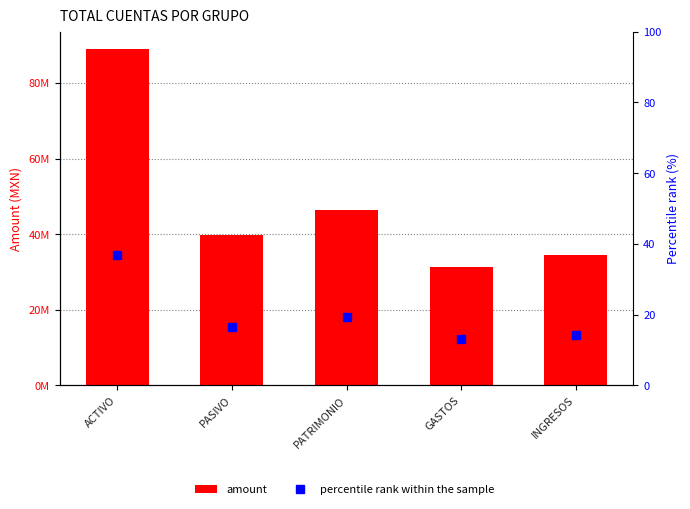

At which label does percentile rank within the sample reach its minimum?

GASTOS